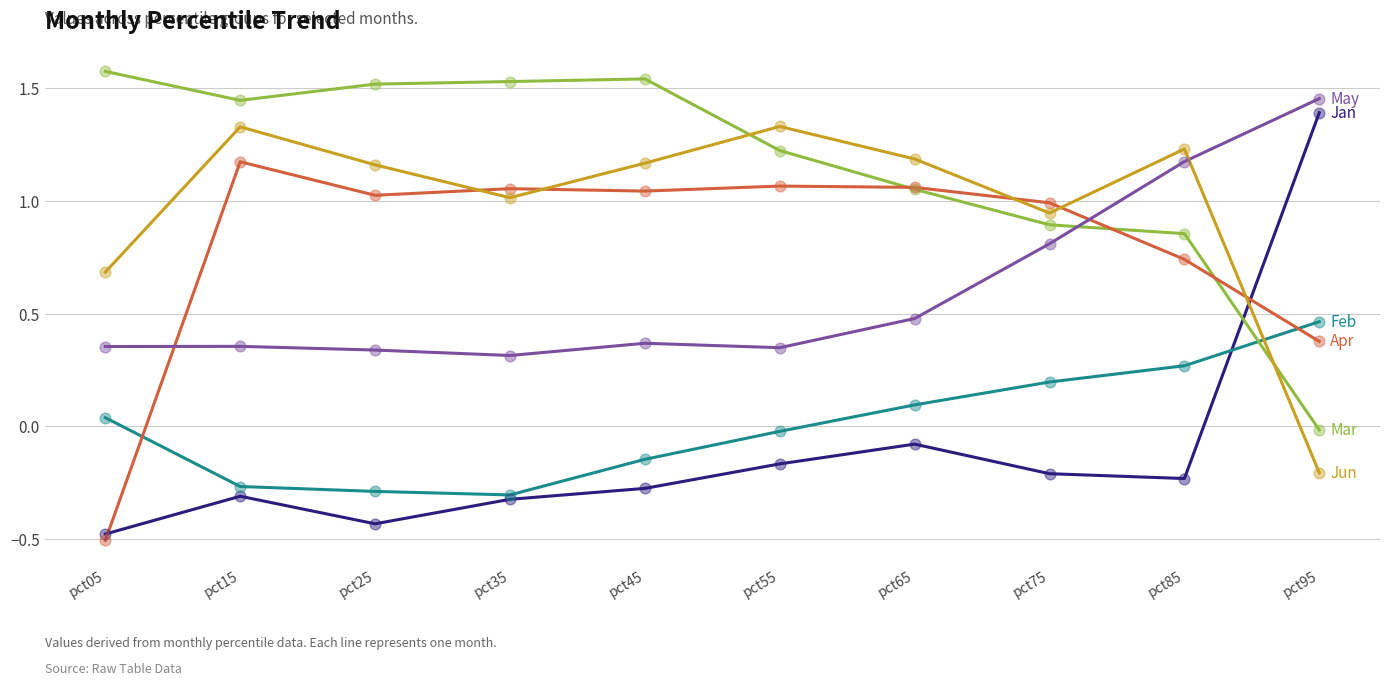

What is the difference between the highest and lowest values at pct15?

1.8